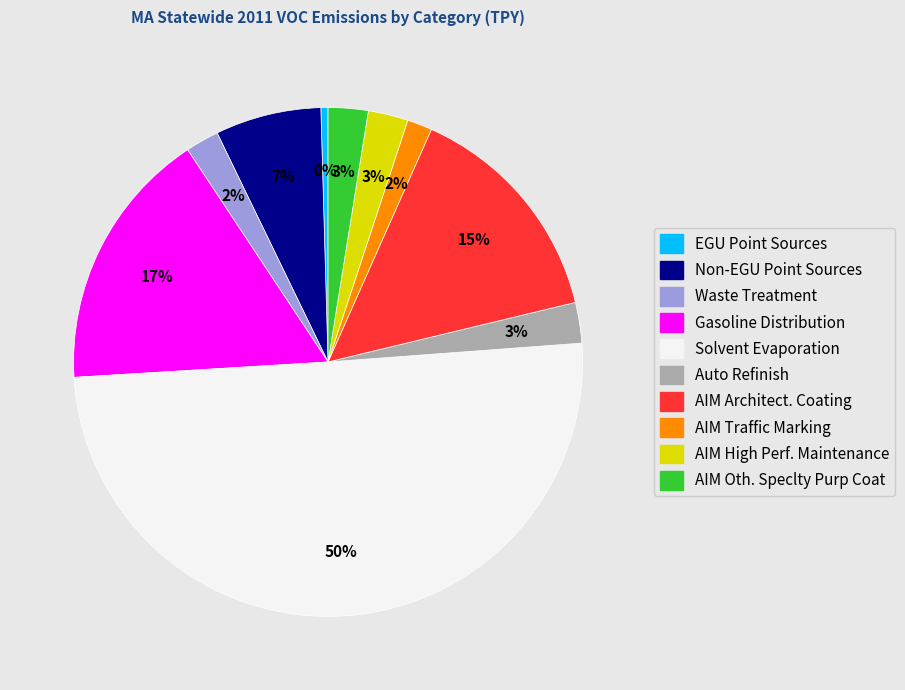

What percentage is the Gasoline Distribution slice, to the nearest percent?

17%